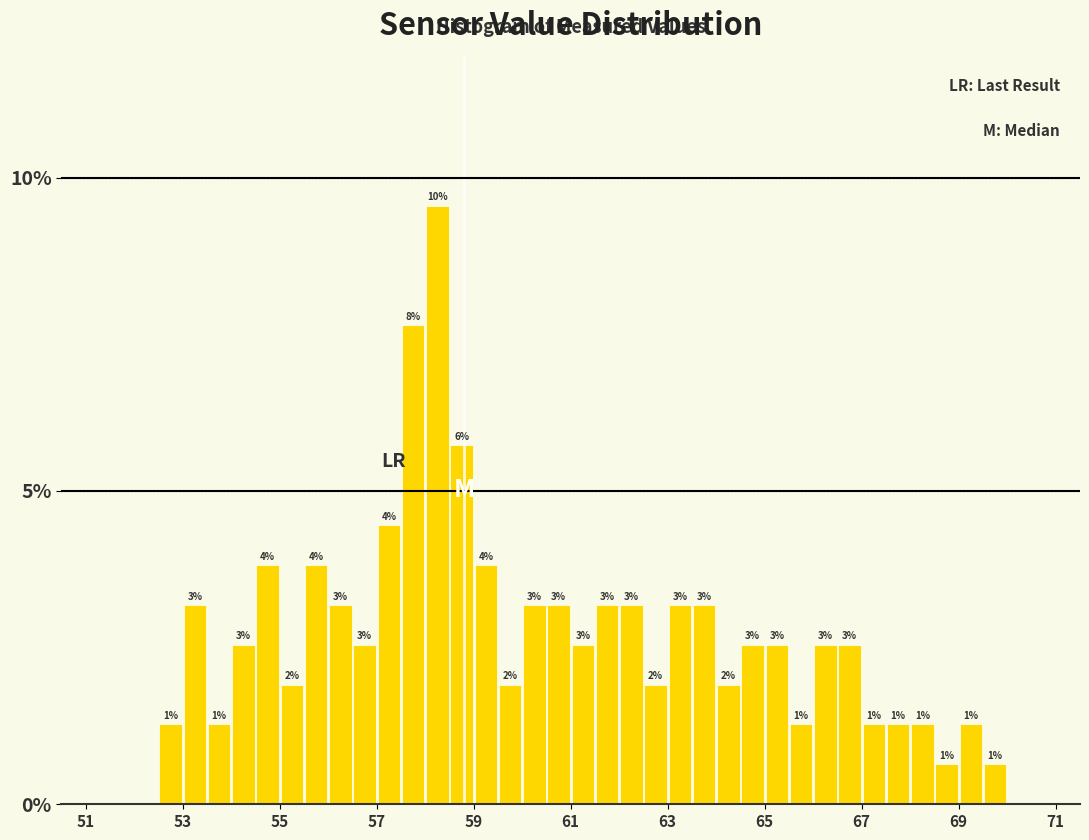

Around what value on the x-axis is the tallest bar? Give the approximate position of its centre, as read against the axis.

58.2